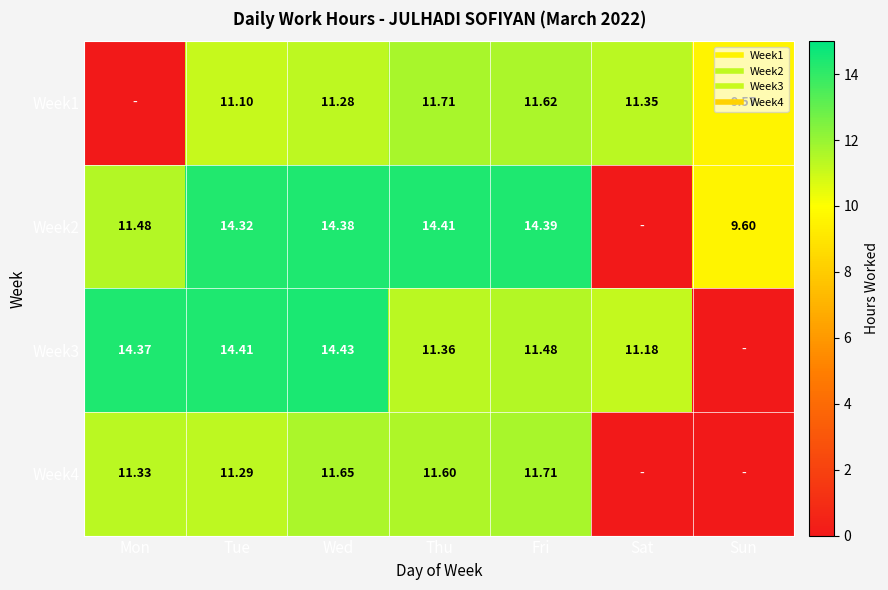

The Week2 series shows 0.0 at Sat. True or false?

True